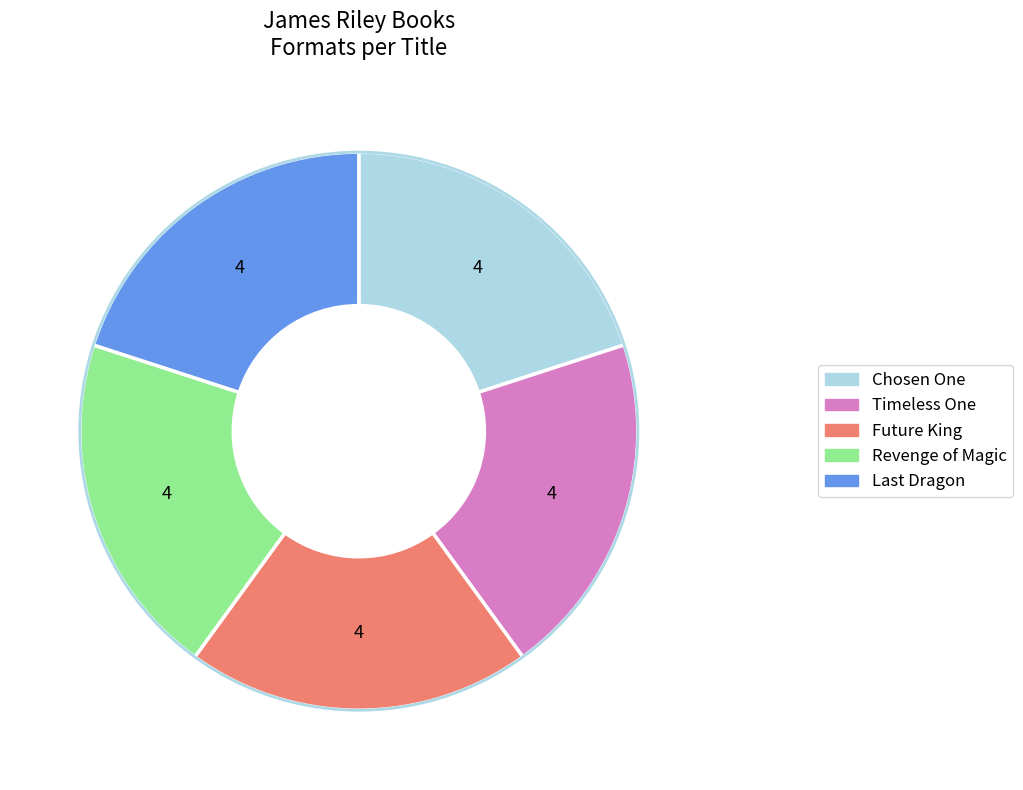

How many slices are in this pie chart?

5